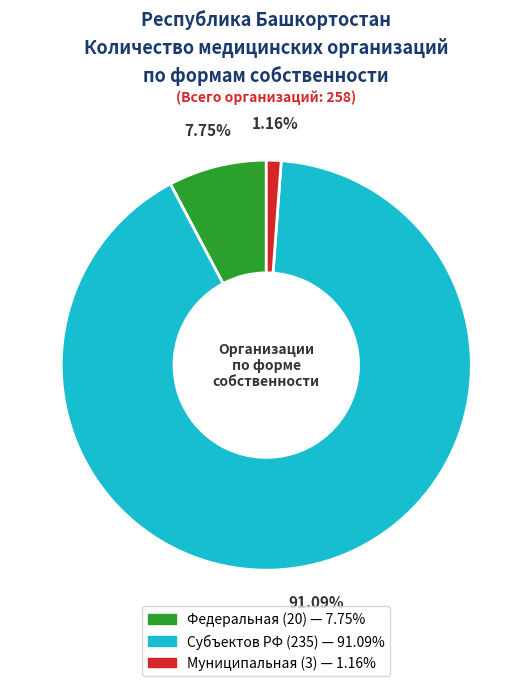

Is it true that Федеральная is 18% of the pie?

False